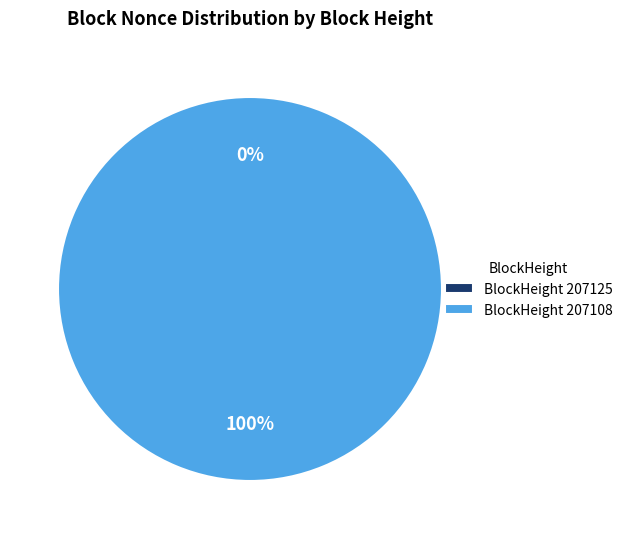

Which slice is the smallest?

207125